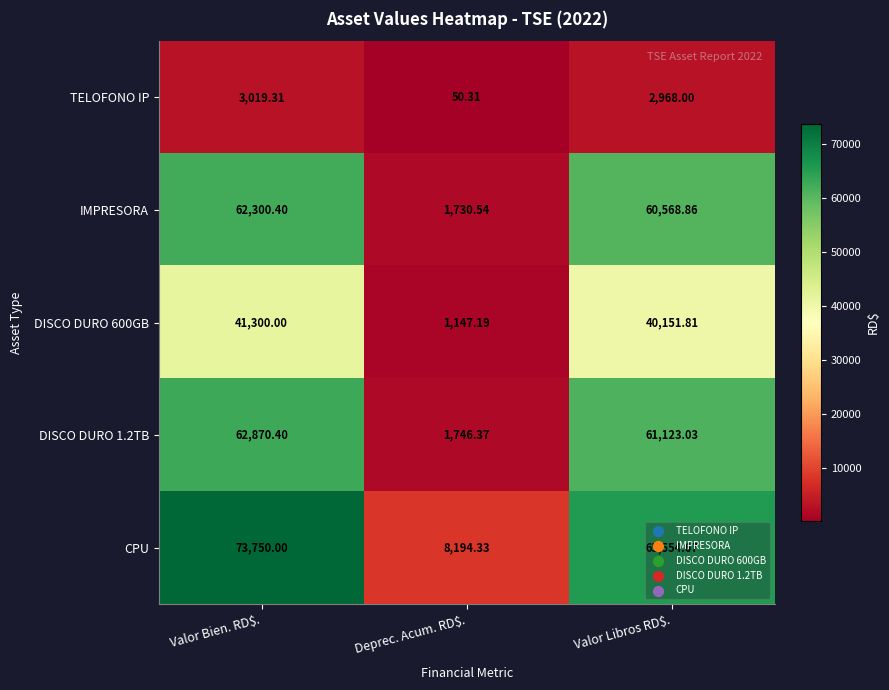

At Valor Bien. RD$., list the series in order from smallest to largest.

TELOFONO IP, DISCO DURO 600GB, IMPRESORA, DISCO DURO 1.2TB, CPU